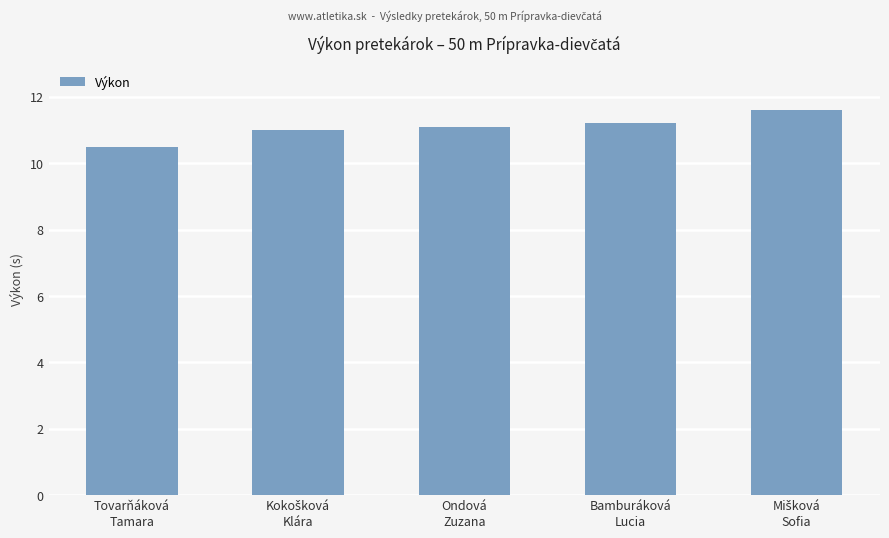

What is the average value?

11.1